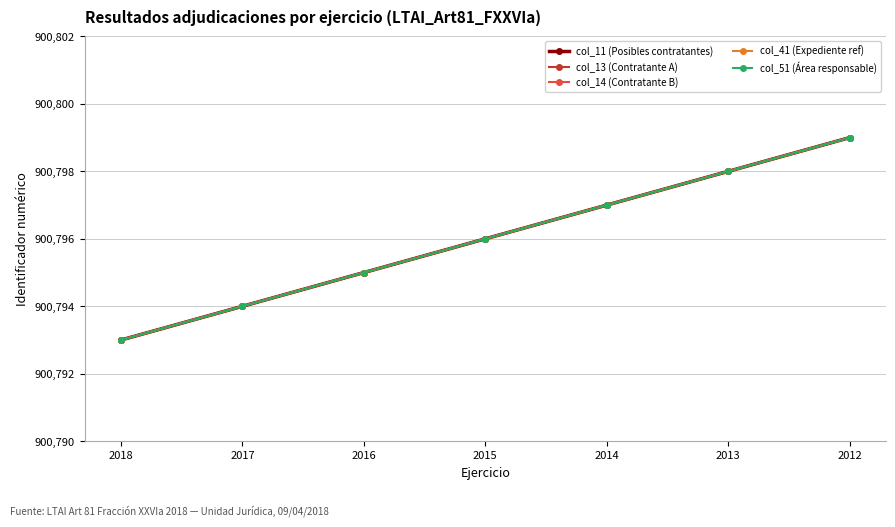

Is this an area chart (filled region under the line)?

No